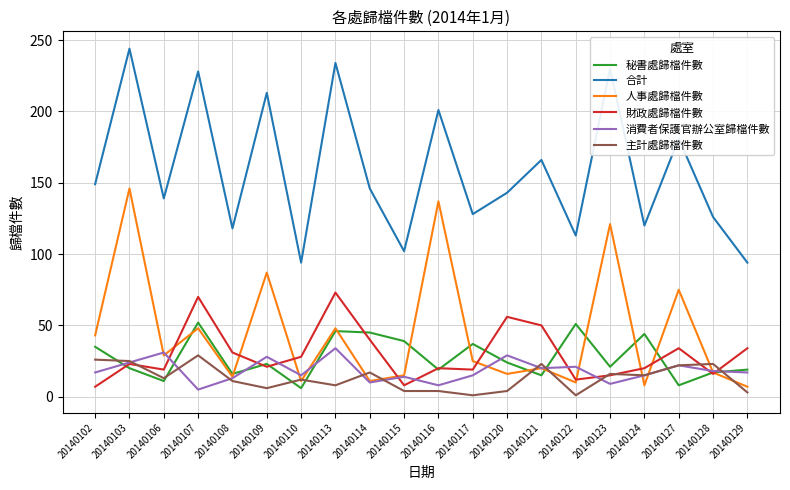

Which series changed the most between 20140110 and 20140124?

秘書處歸檔件數